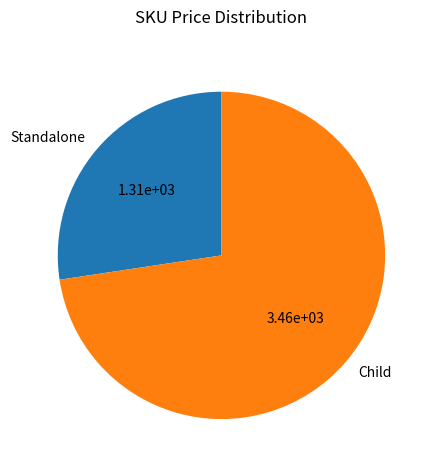

What is the ratio of the value at Child to the value at Standalone?

2.7